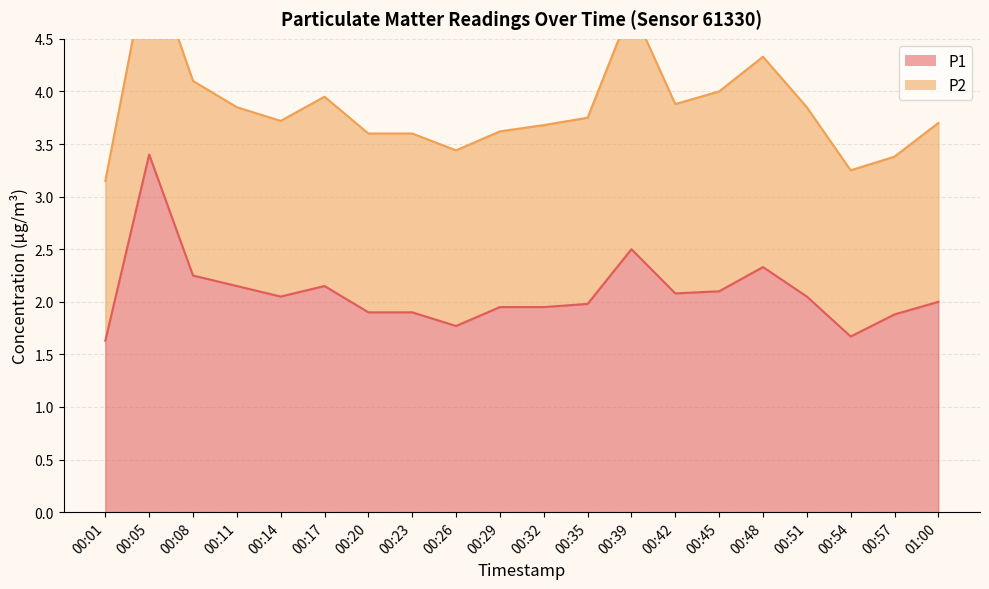

At which label does the data first exceed 2?

00:05